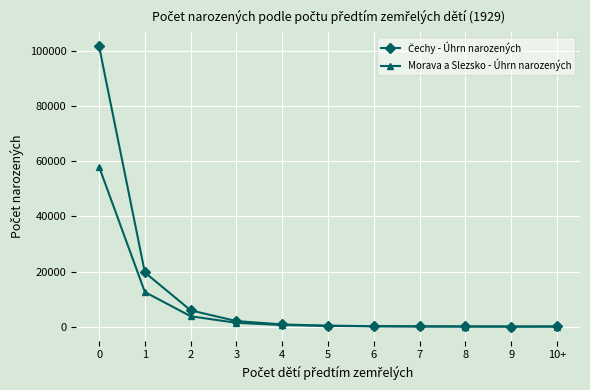

What is the greatest value displayed?

101832